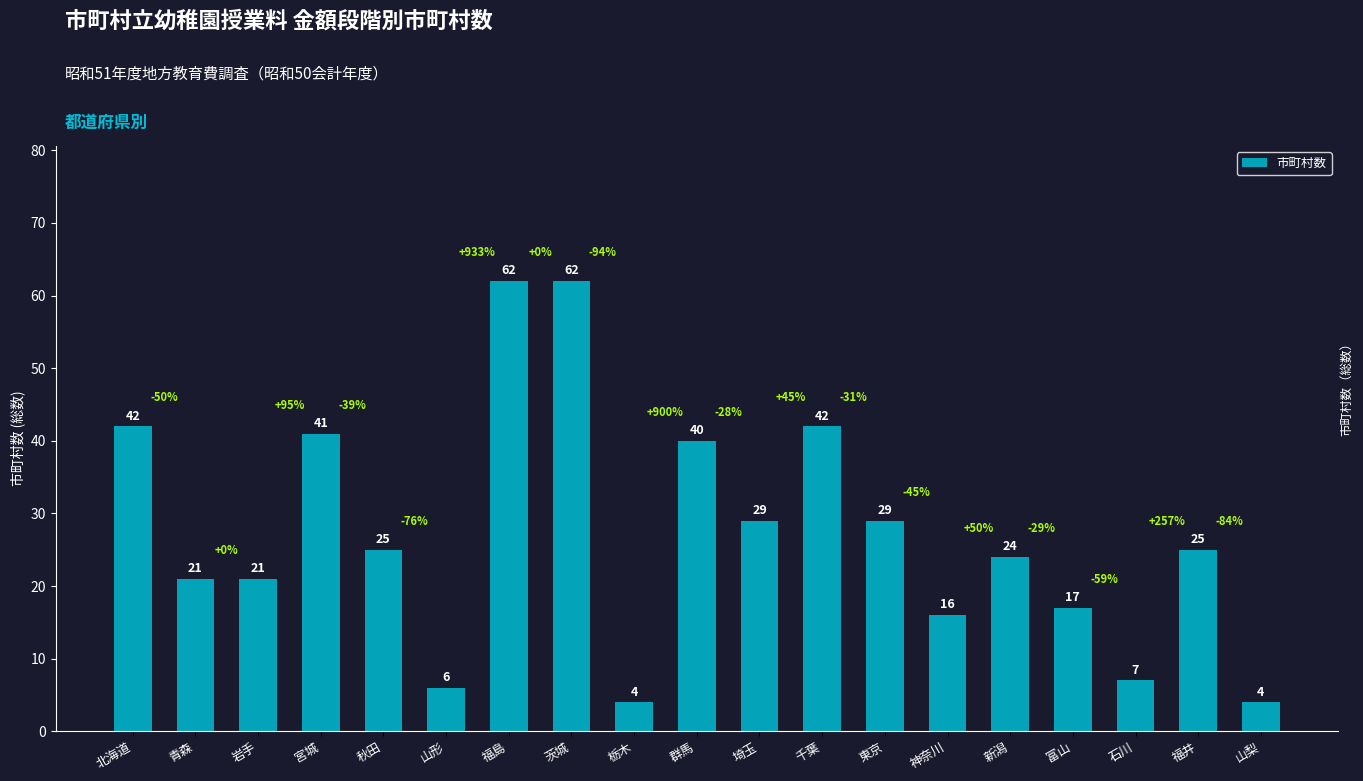

What is the label of the 10th bar from the left?

群馬